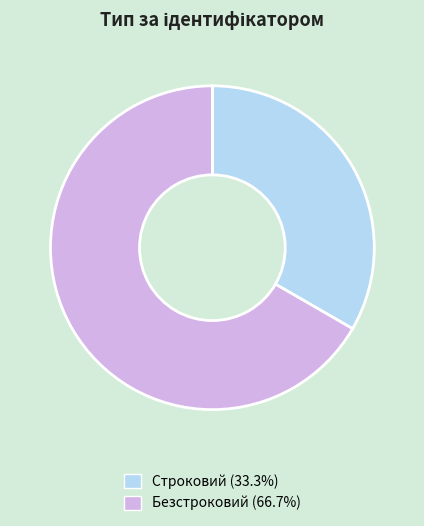

Count the number of slices in the pie.

2